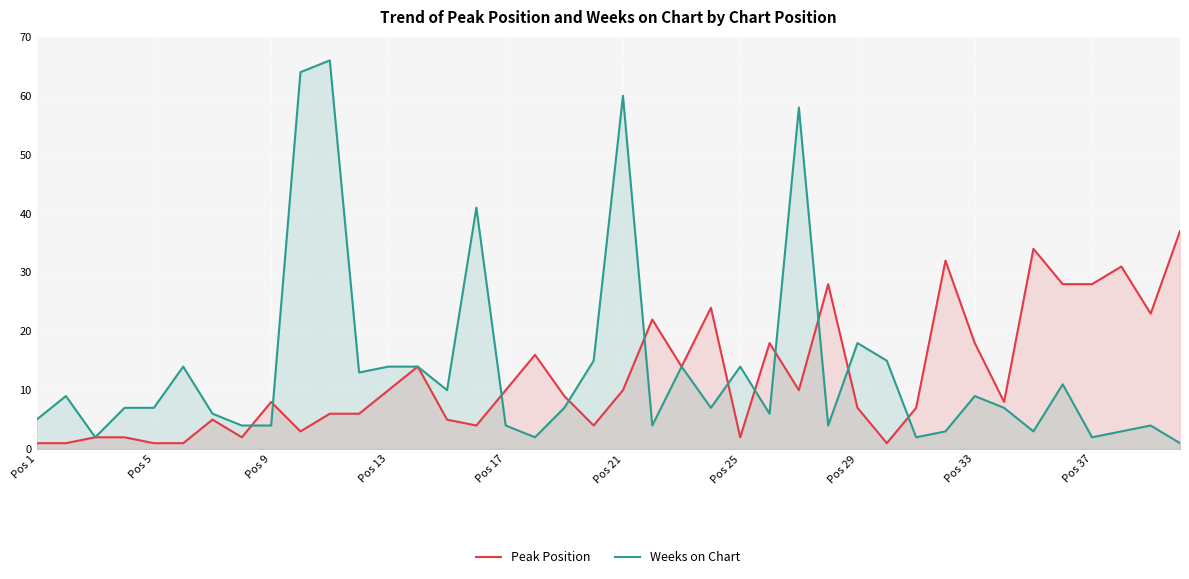

Does the chart display data point markers on the line(s)?

No